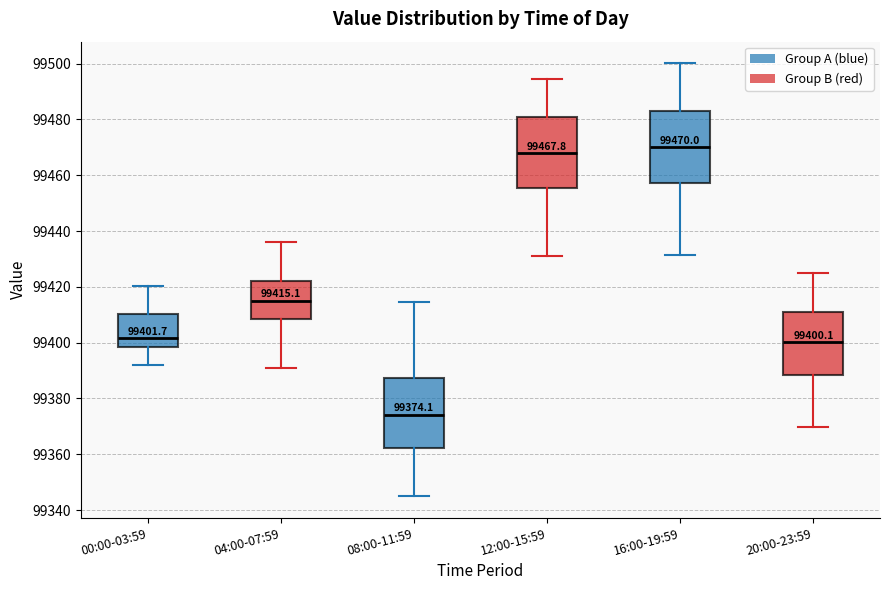

Which box's median line is the highest?

16:00-19:59